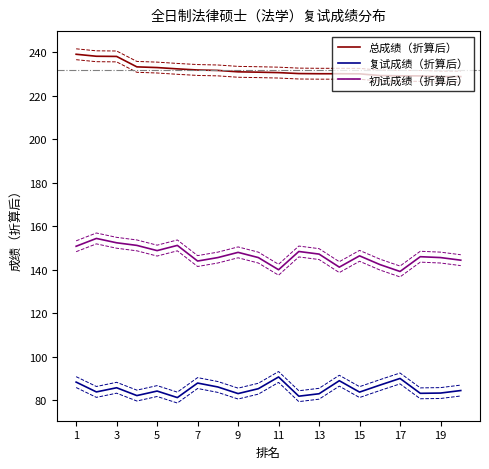

Is it true that 复试成绩（折算后） equals 57.4 at 19?

False